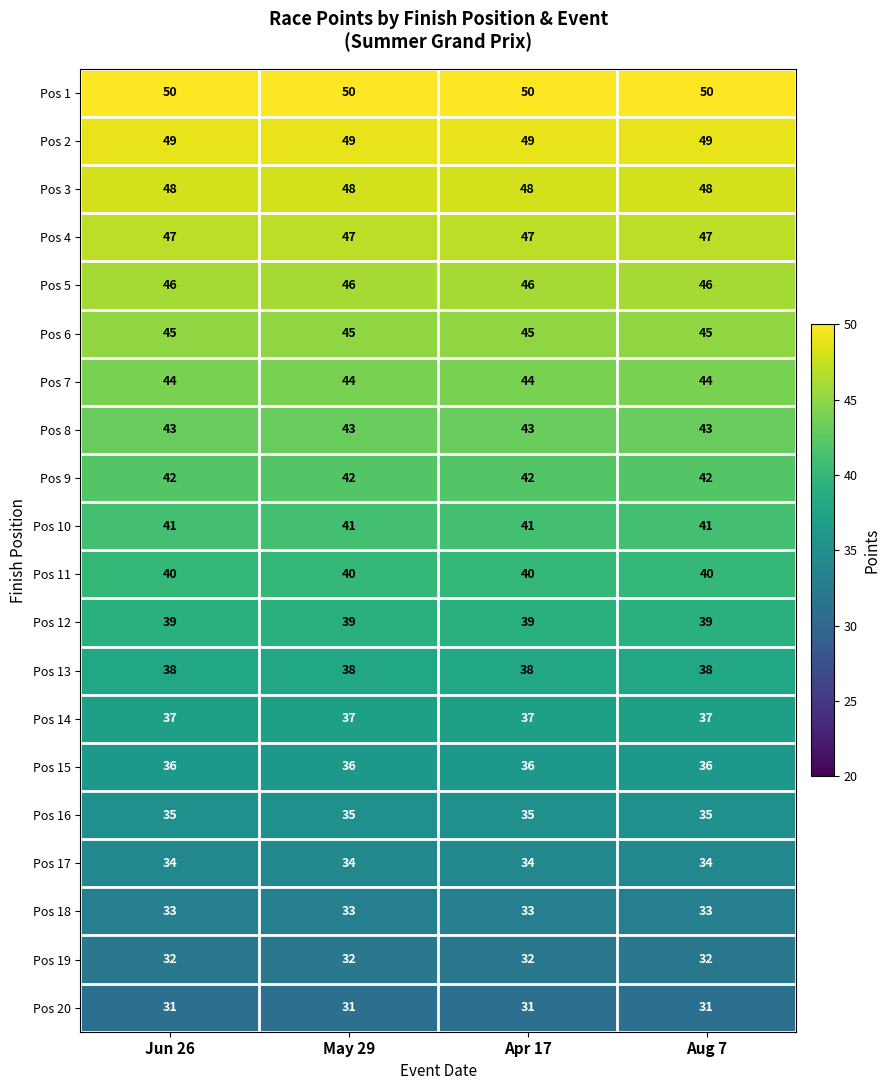

What is the difference between the highest and lowest values at Aug 7?

19